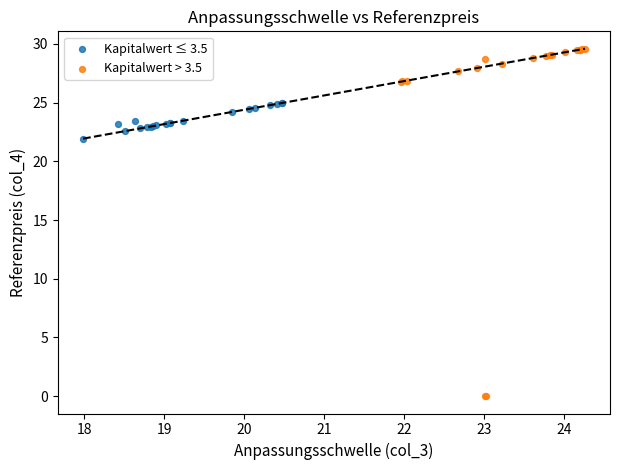

Which series reaches the maximum Y coordinate?

Kapitalwert > 3.5